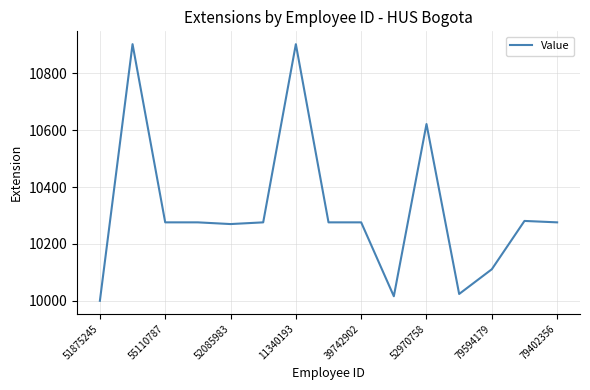

What is the greatest value displayed?

10903